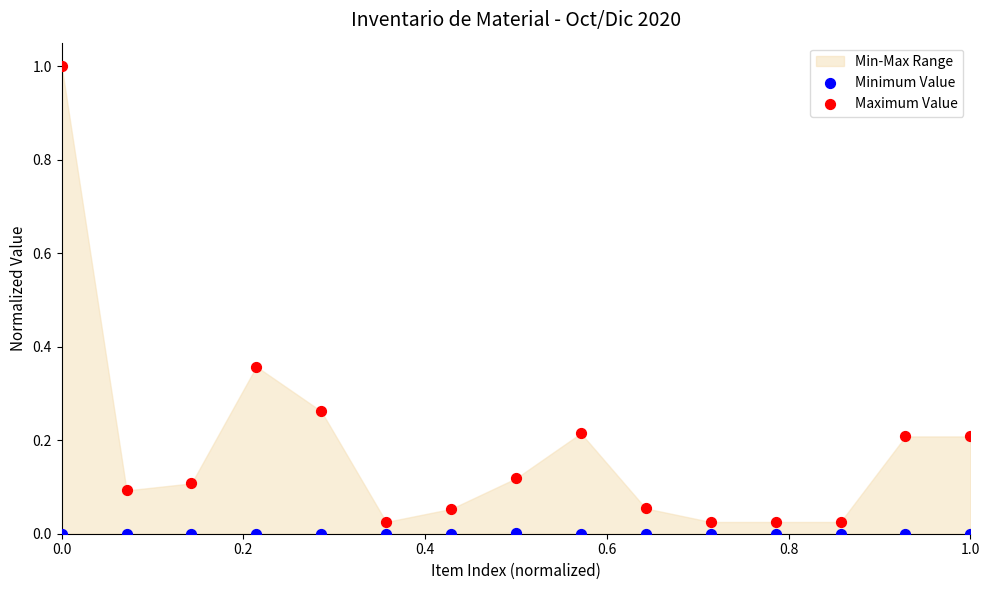

Which series has the widest spread of Y values?

Maximum Value